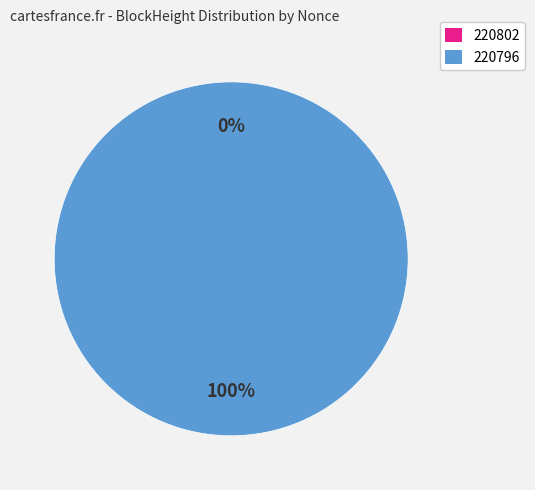

To the nearest percent, what is the average slice percentage?

50%